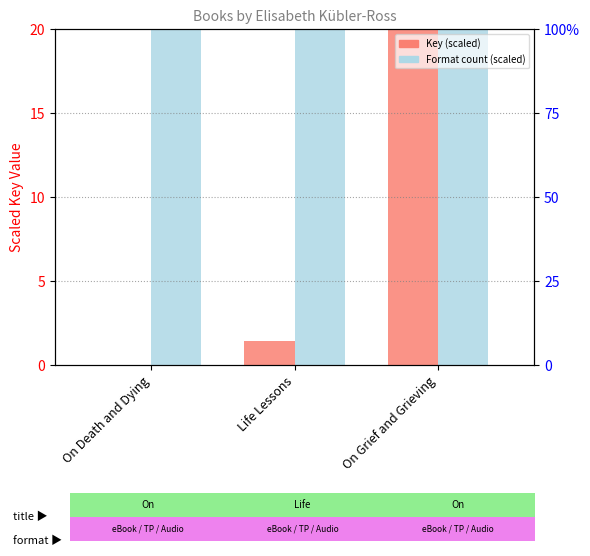

How many data points in Key (scaled) are above 1?

2